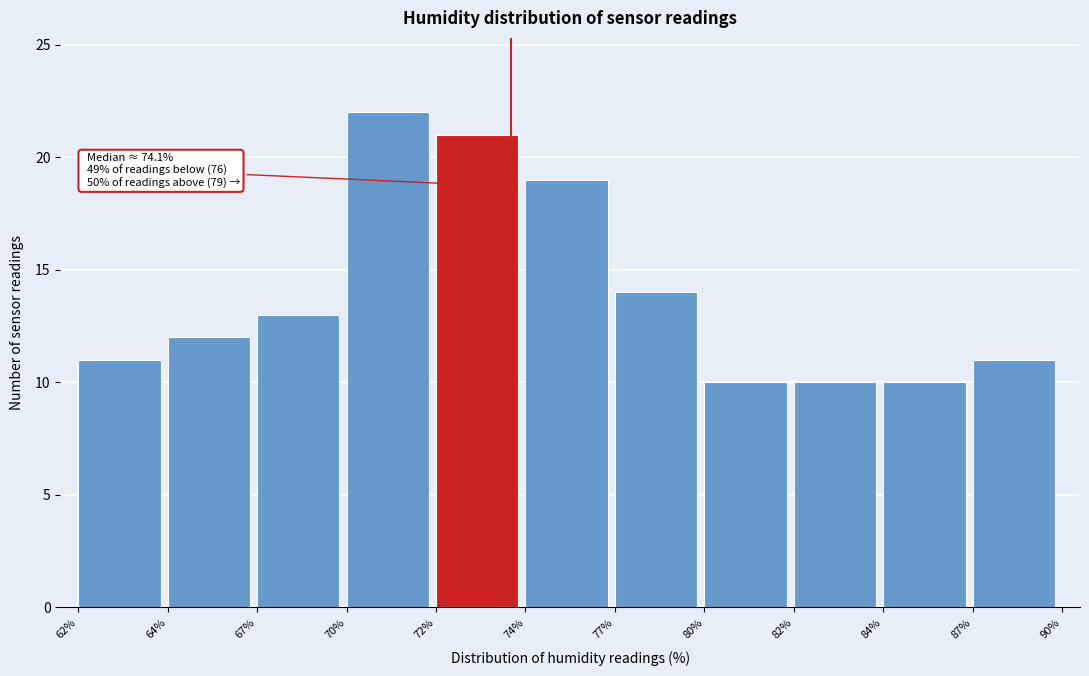

Reading left to right, list all the values displayed in this chart.

11	12	13	22	21	19	14	10	10	10	11